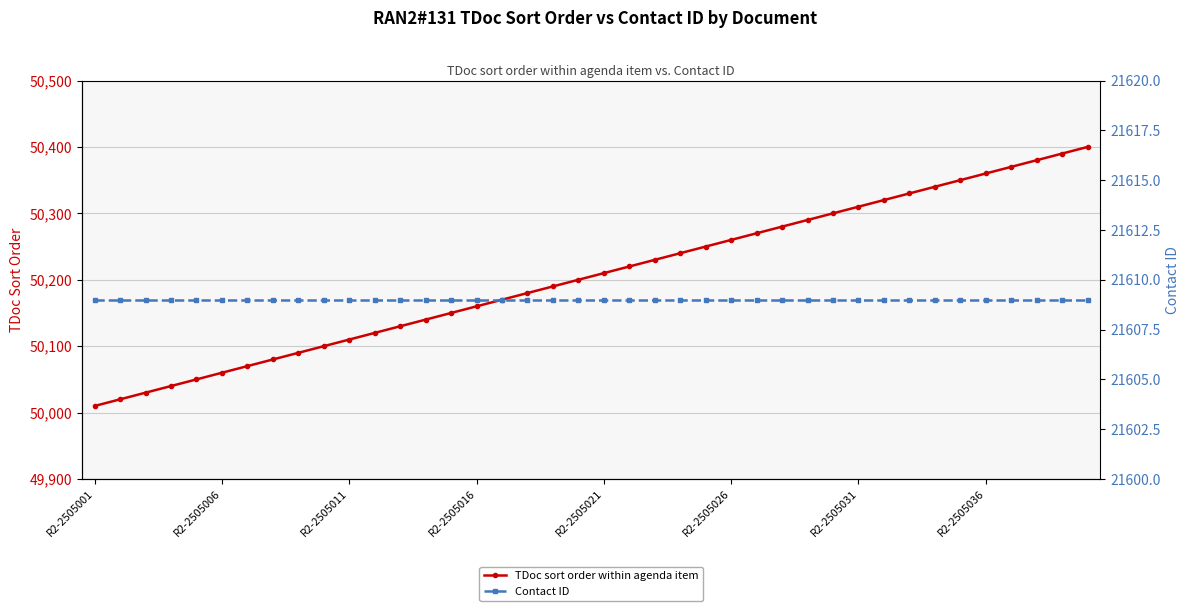

Count the number of categories in the chart.

40